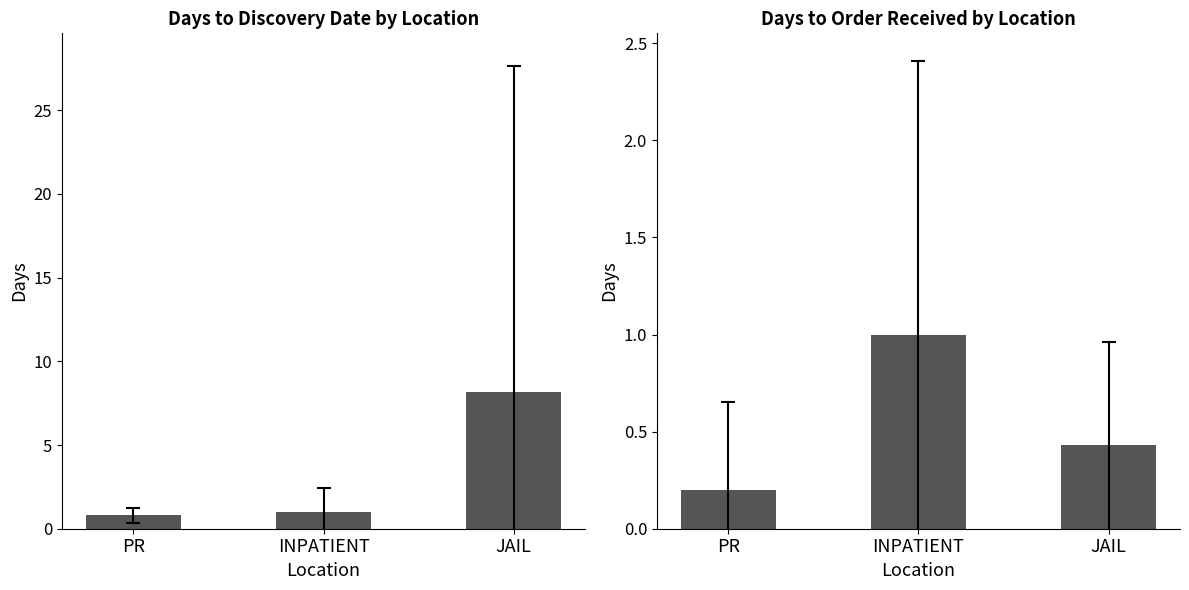

True or false: Days from Signed Order to Order Received has a value of 1.0 at INPATIENT.

True